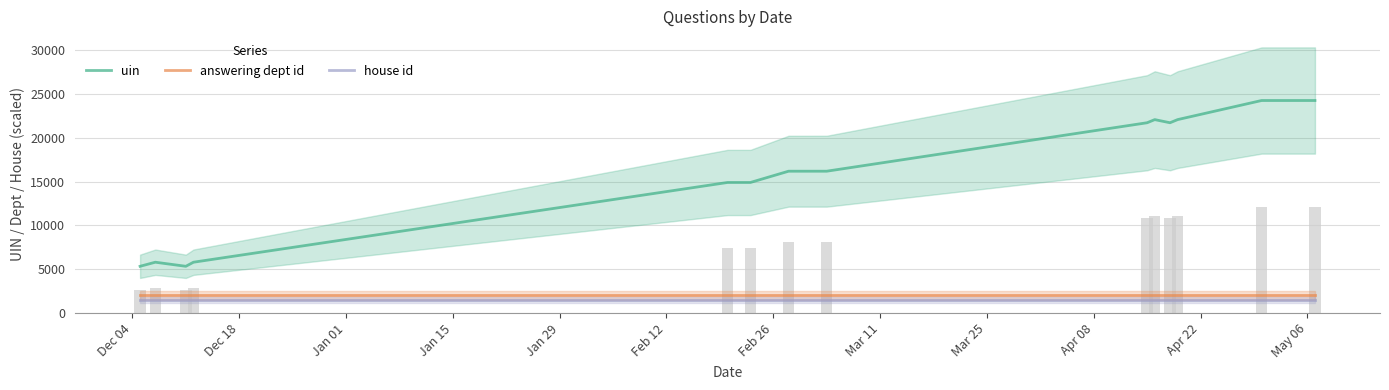

Which category has the lowest value in the answering dept id series?

Dec 04